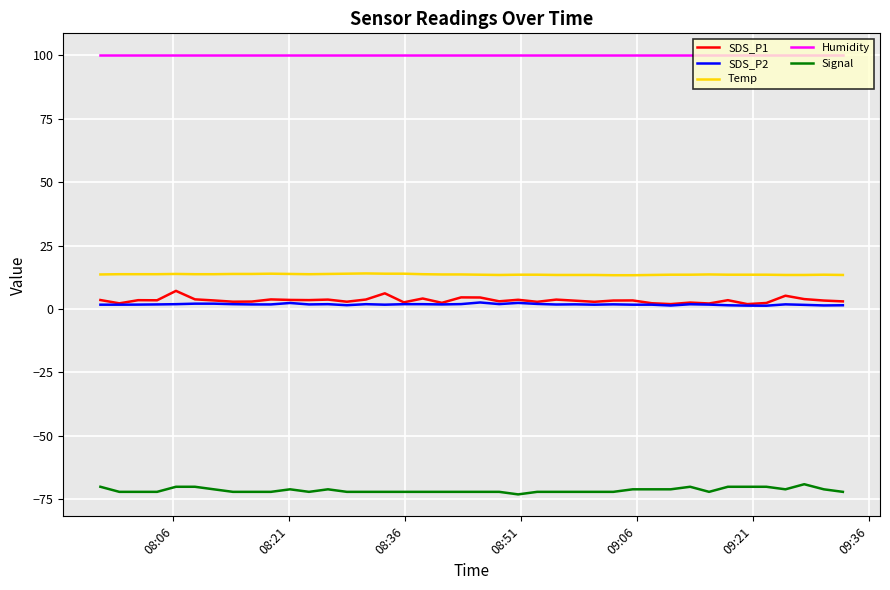

What is the maximum value shown in the chart?

99.9